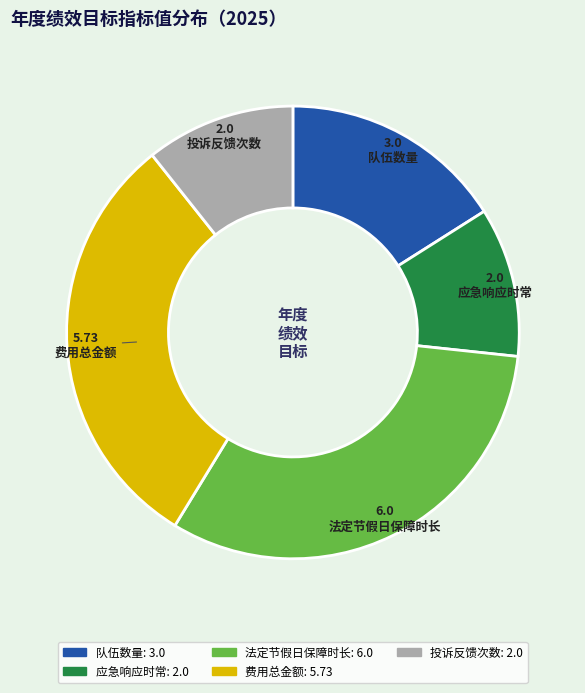

True or false: 应急响应时常 accounts for 4% of the total.

False